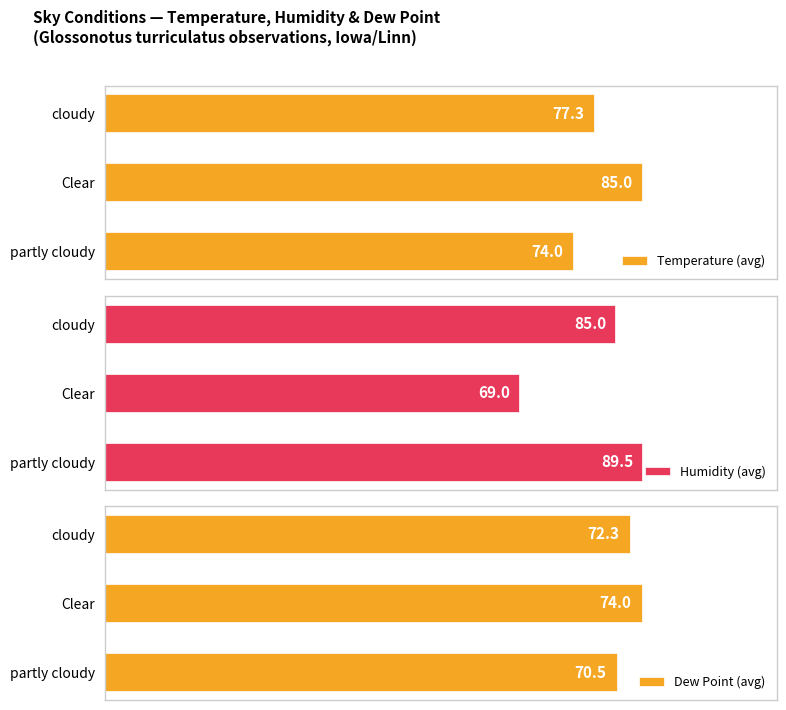

Which series has the widest spread of values?

Humidity (avg)